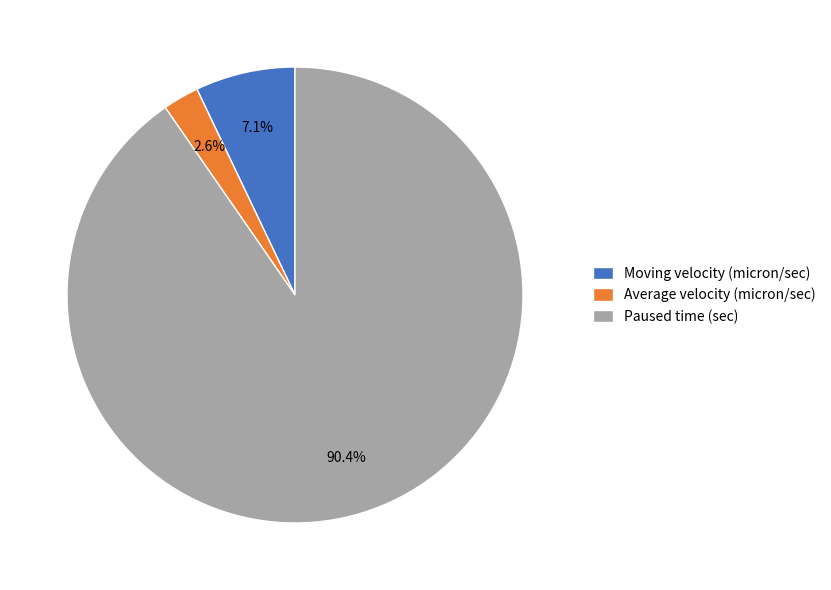

Does Average velocity (micron/sec) represent more than half of the total?

No